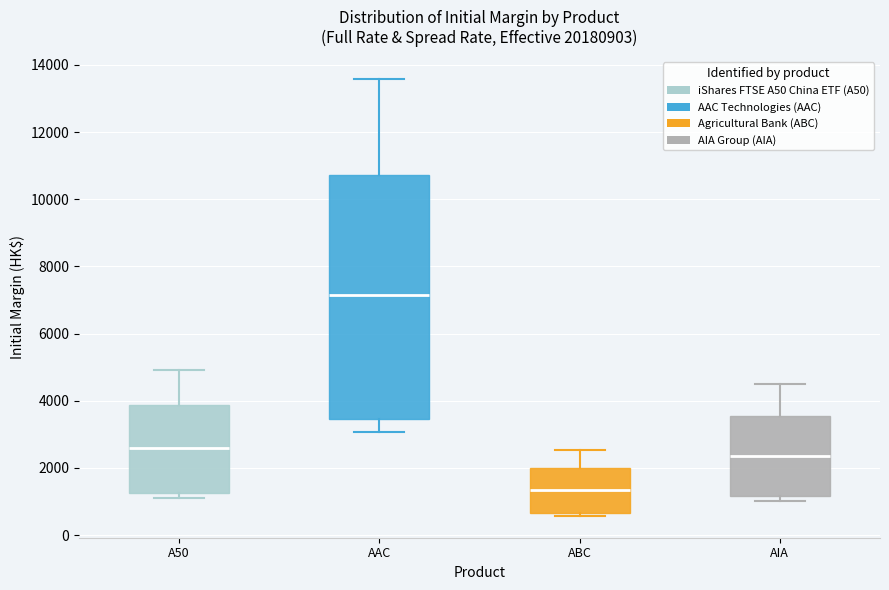

Which box has the highest median line?

AAC